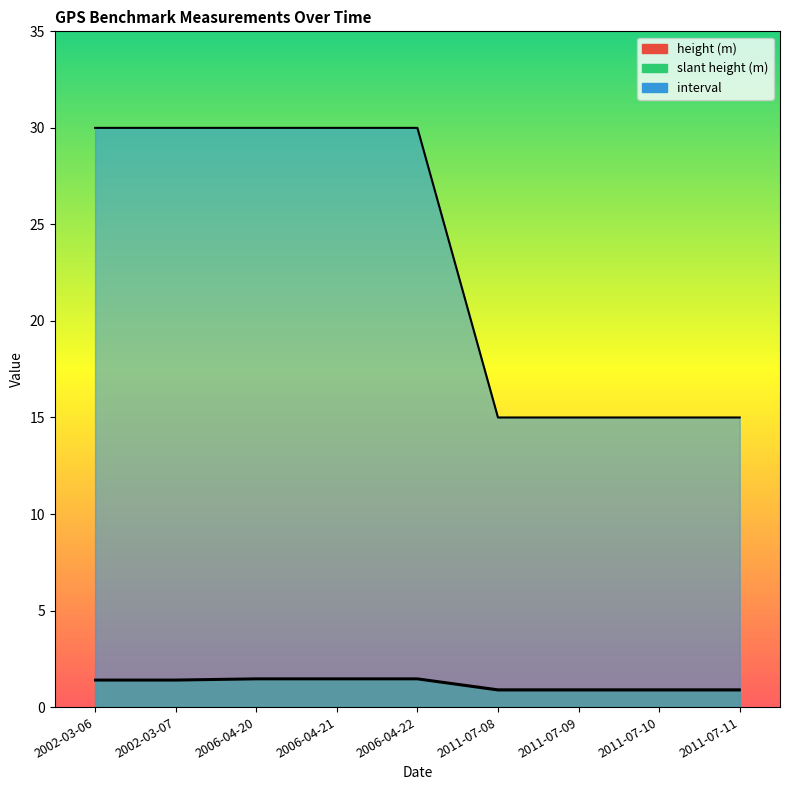

What is the value of the slant height (m) point at the 3rd from the left?

1.5